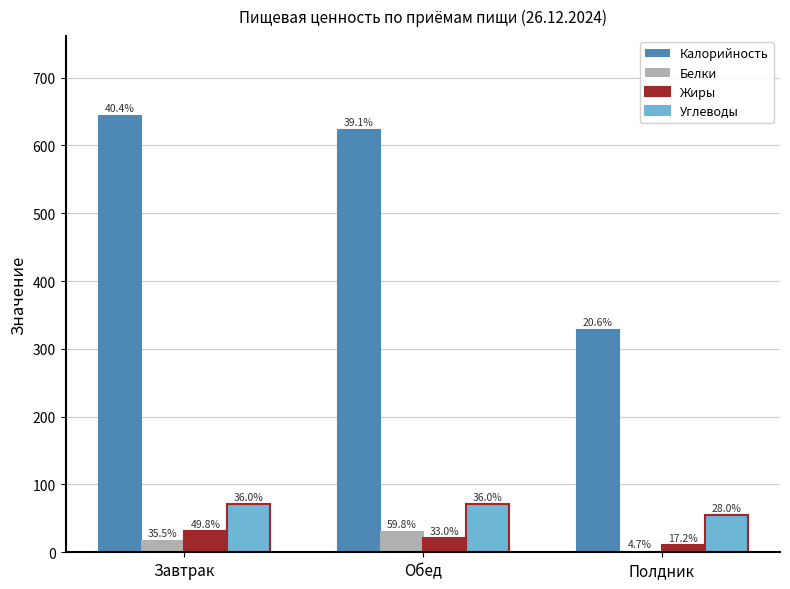

What is the total value across all series at Полдник?

397.4